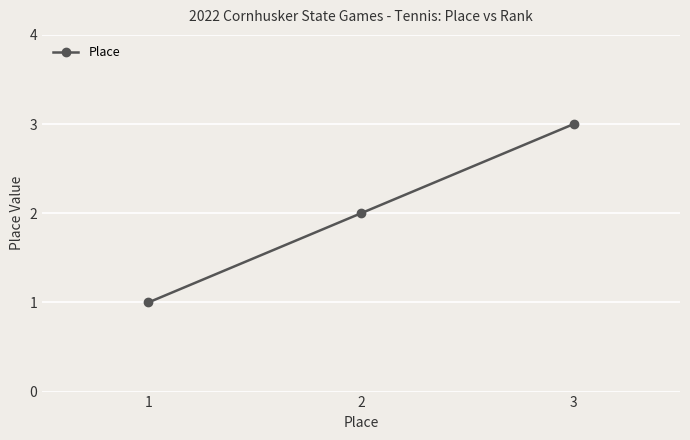

Which label corresponds to the smallest value in the chart?

1